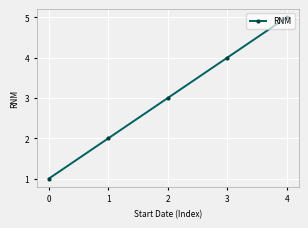

What is the average value?

3